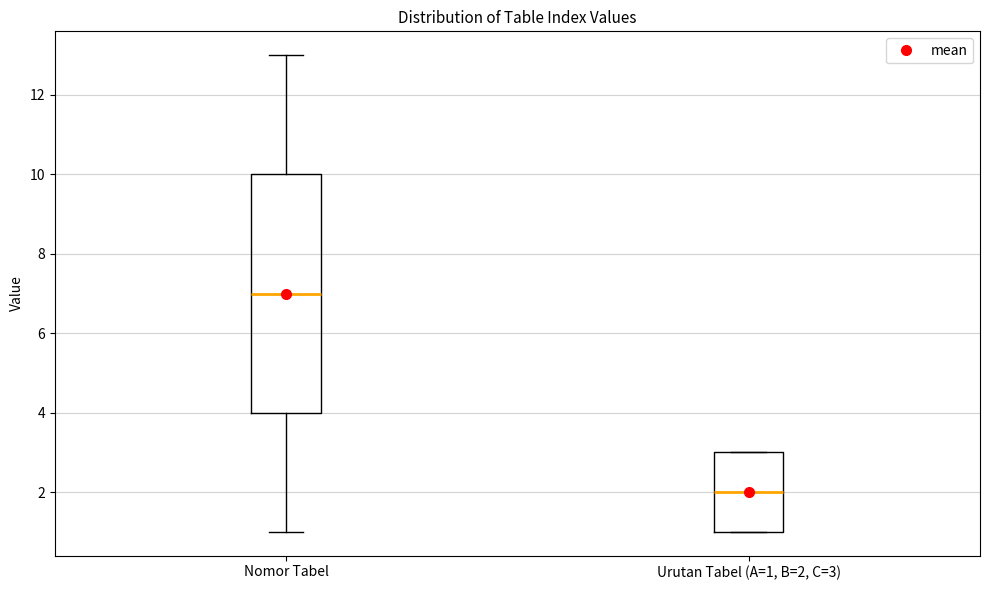

Which box has the highest median line?

Nomor Tabel